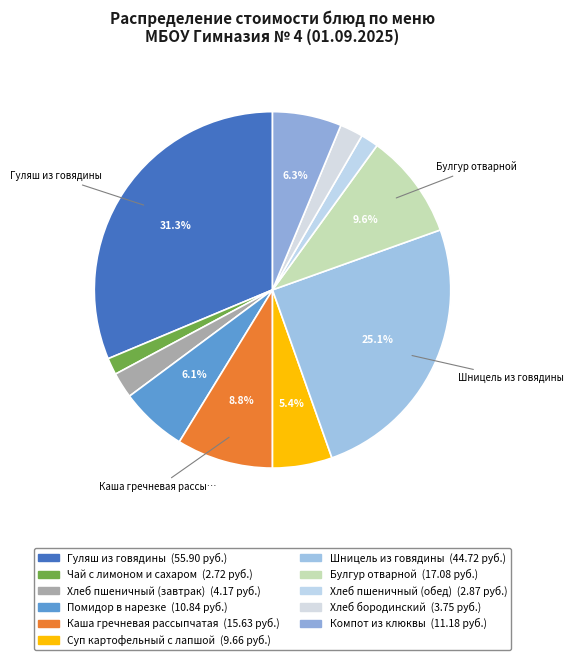

What percentage do Гуляш из говядины and Помидор в нарезке together represent?

37.4%